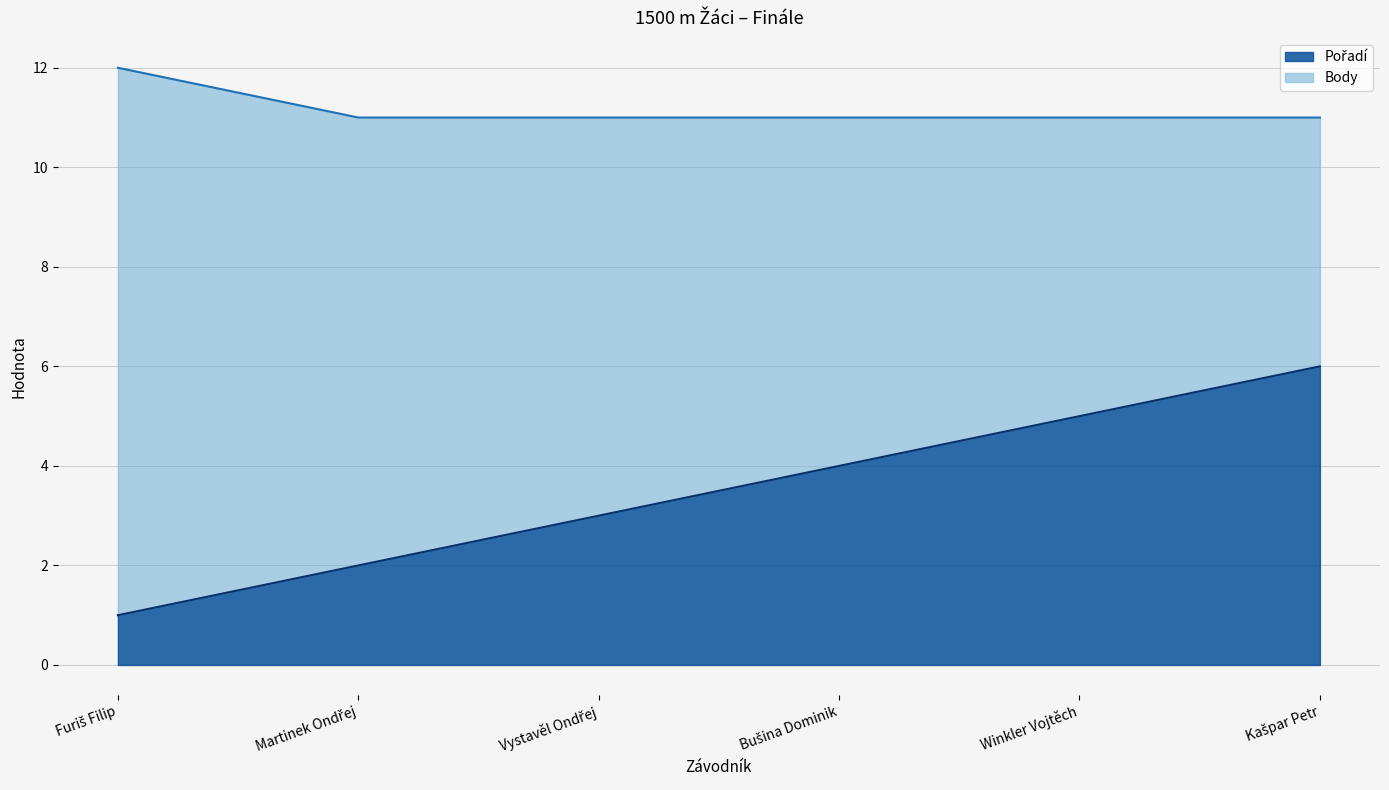

What is the sum of the values at Vystavěl Ondřej and Bušina Dominik?

7